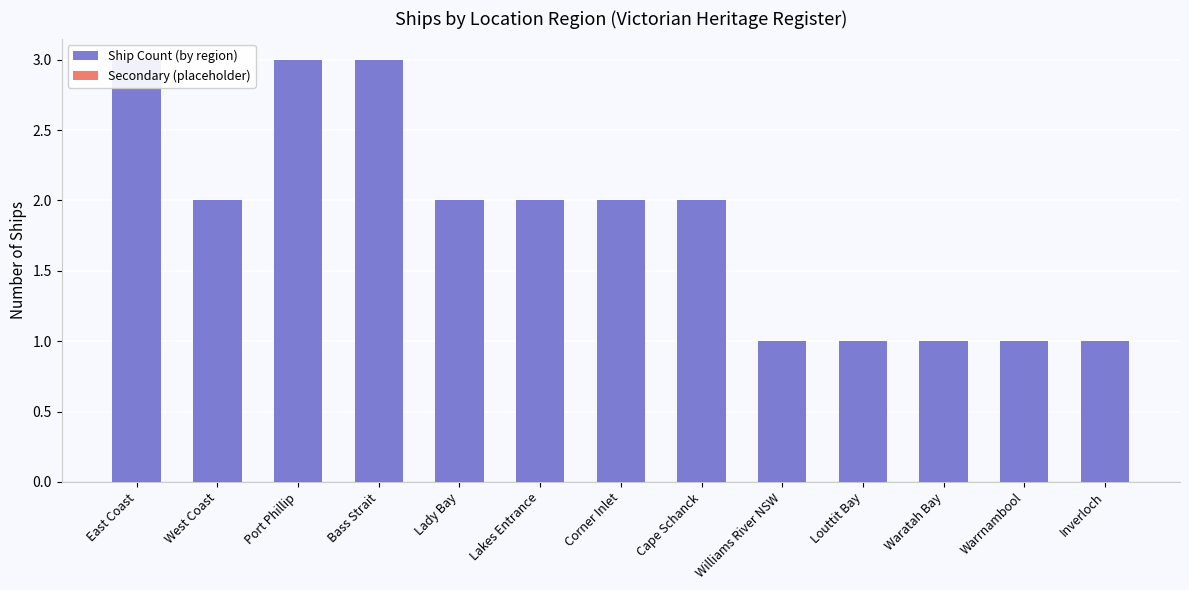

What is the approximate value of Ship Count (by region) at West Coast?

2